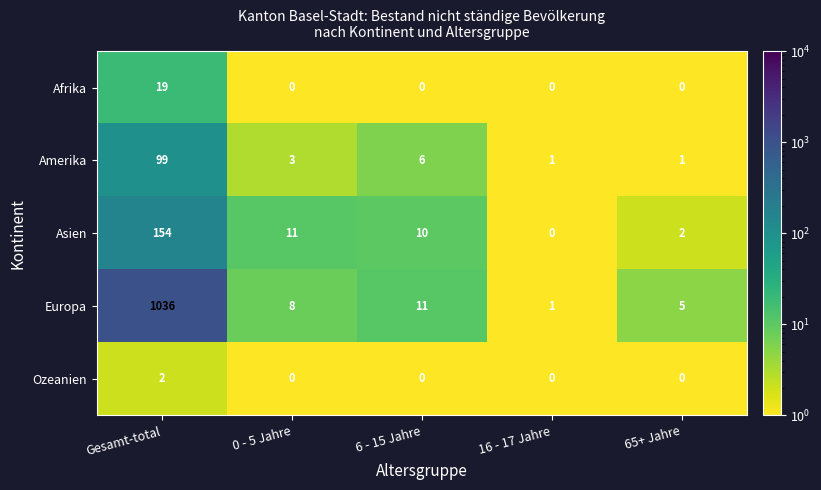

What is the total value across all series at 16 - 17 Jahre?

2